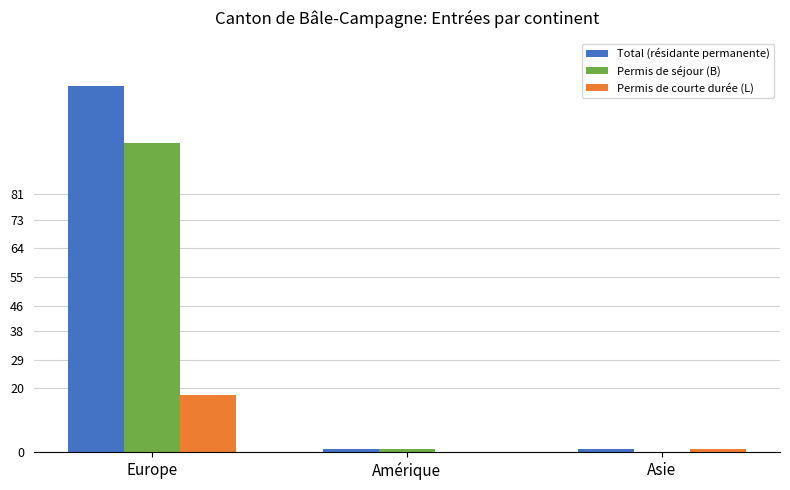

What is the average value of the Total (résidante permanente) series?

39